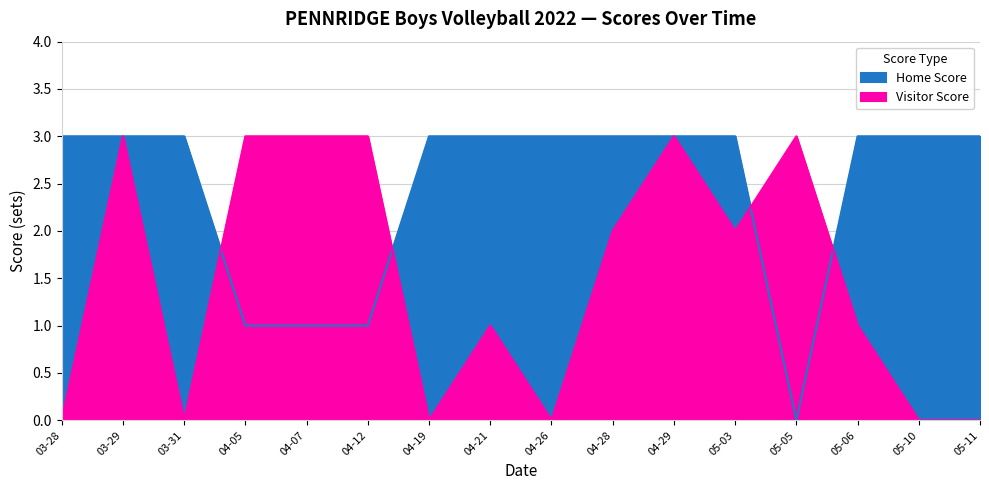

Count the Visitor Score values in the range 0 to 3.

16